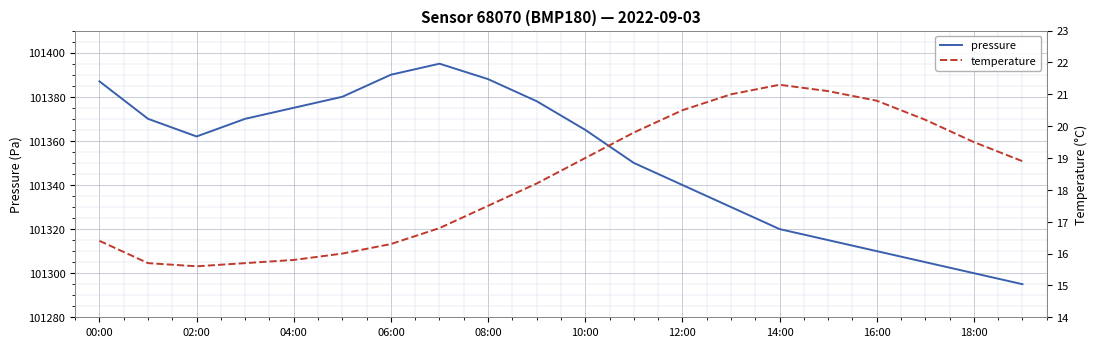

What is the difference between the temperature values at 00:00 and 10:00?

2.6